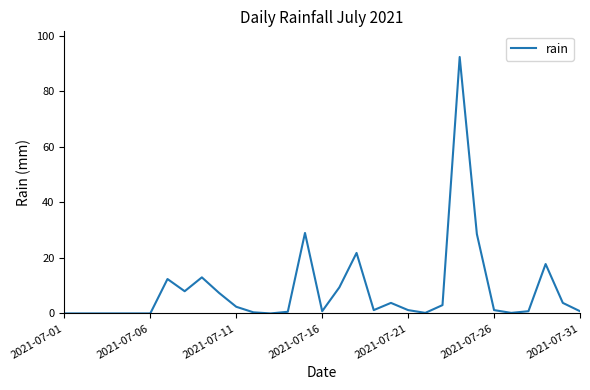

What is the difference between the maximum and minimum values?

92.4